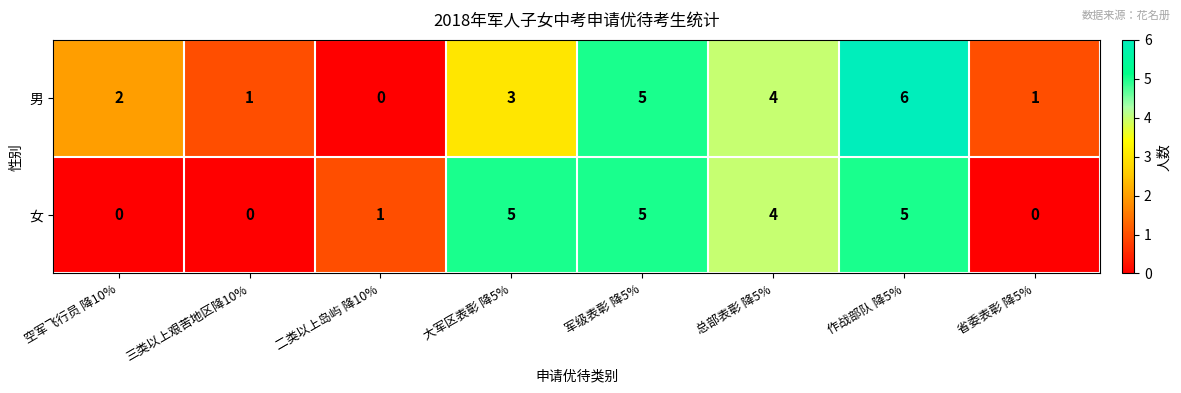

Which series changed the most between 大军区表彰 降5% and 军级表彰 降5%?

男